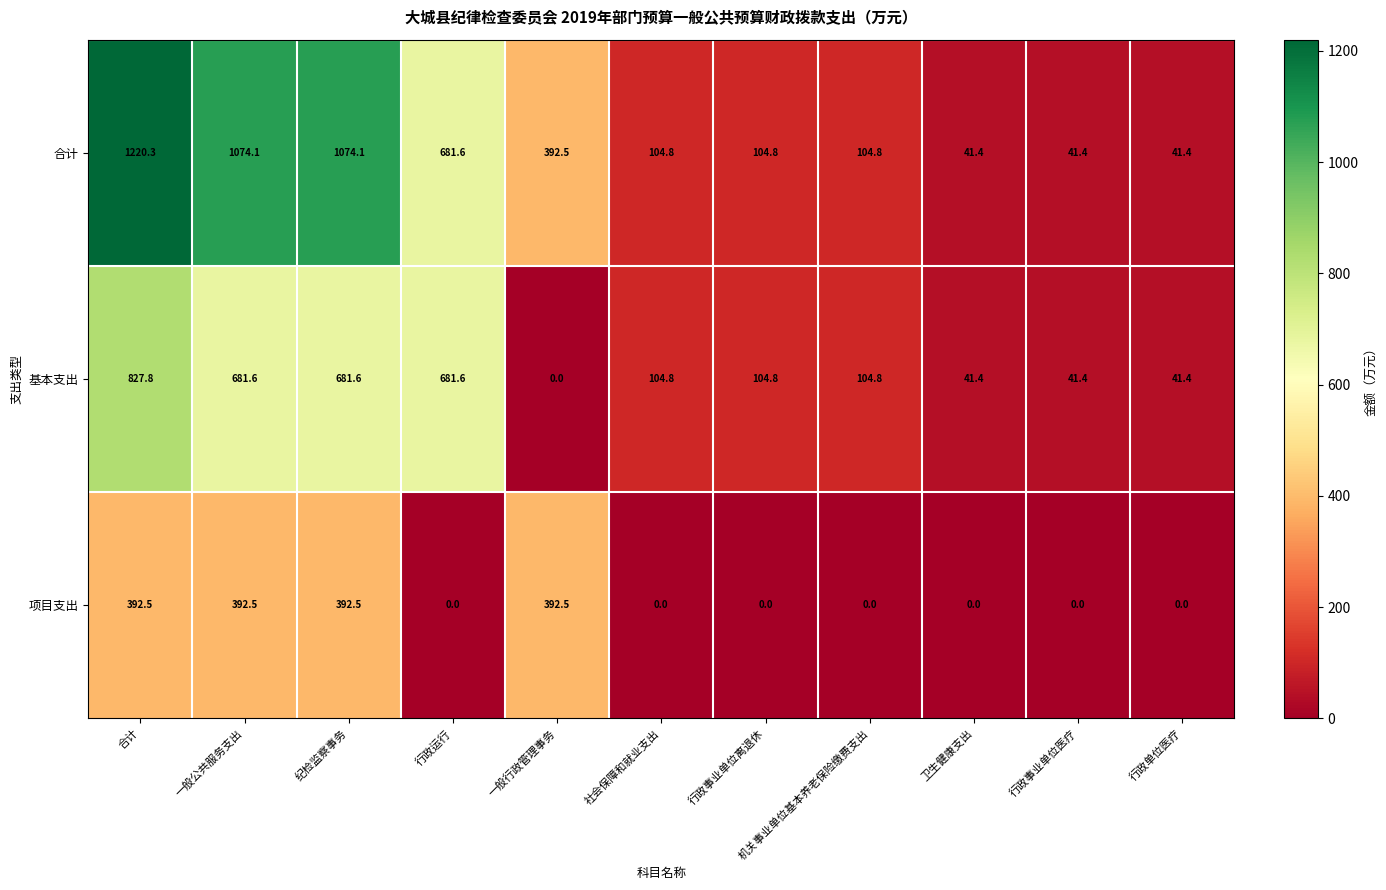

List the series in order of their overall mean, lowest first.

项目支出, 基本支出, 合计